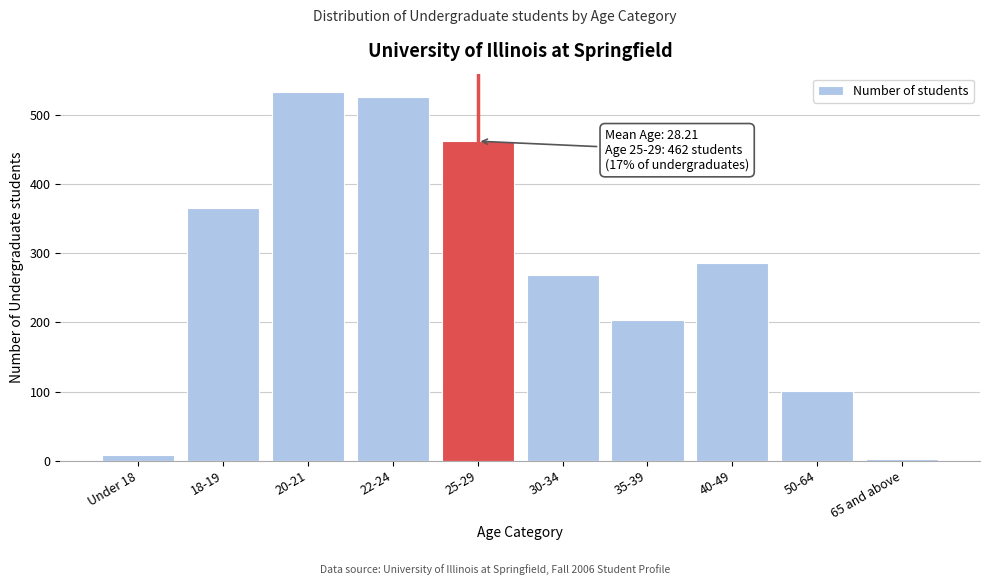

Reading left to right, what are all the values shown in this chart?

Under 18=8	18-19=366	20-21=533	22-24=526	25-29=462	30-34=269	35-39=204	40-49=286	50-64=101	65 and above=3